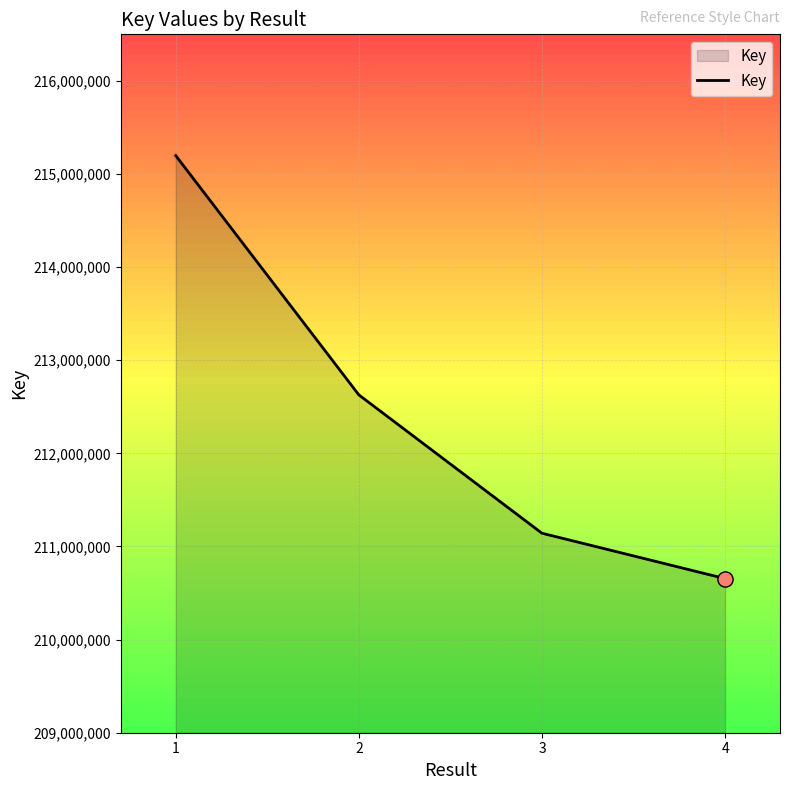

Between 4 and 2, which is larger?

2